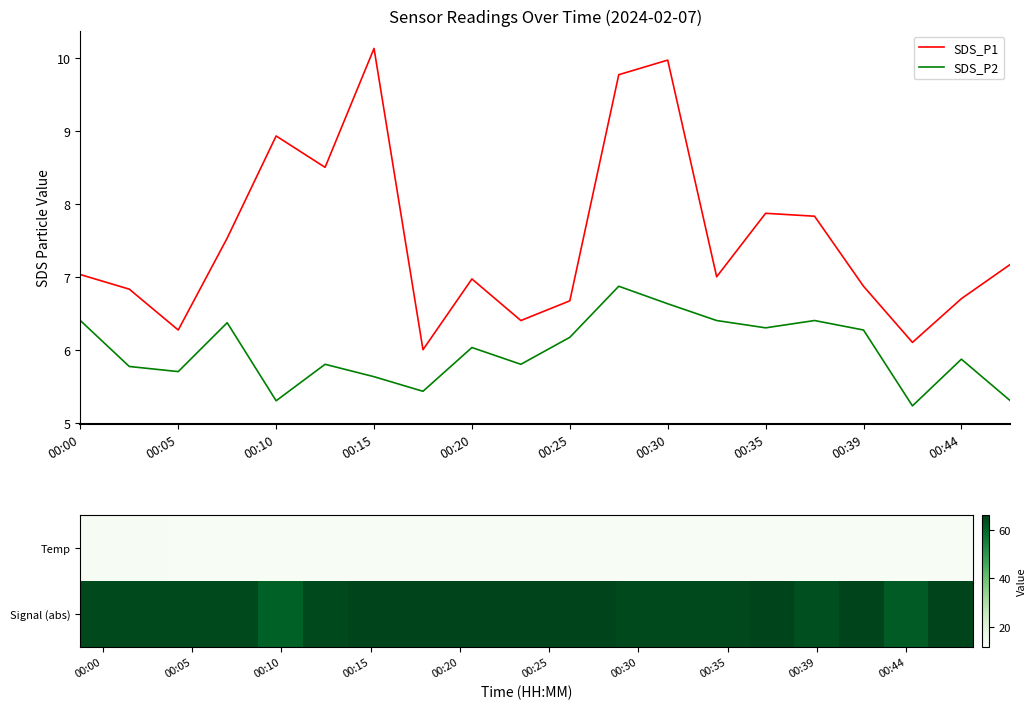

Which category has the highest value in the SDS_P1 series?

00:15